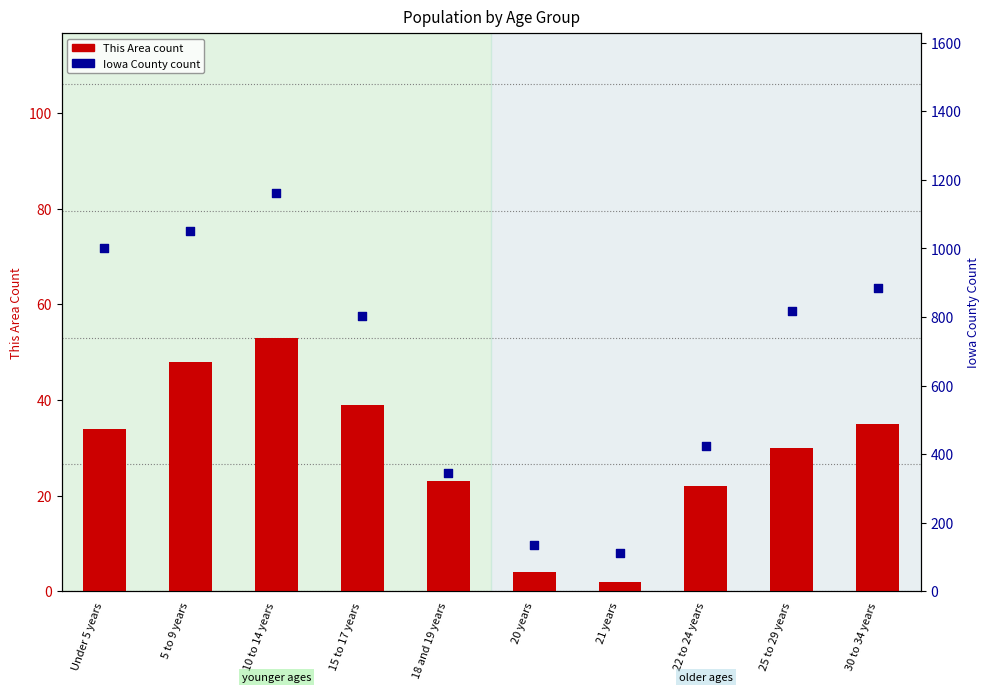

Which series has the largest total across all categories?

Iowa County count